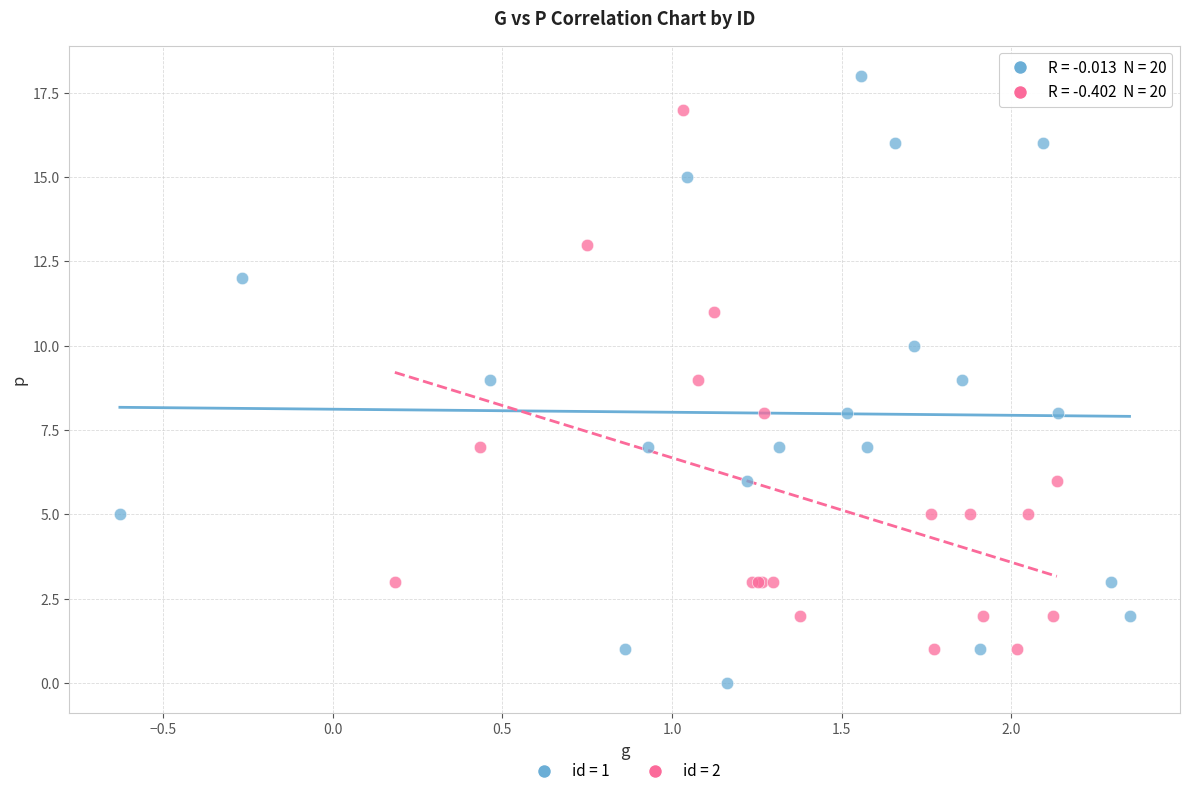

Which series contains the highest Y value?

id = 1